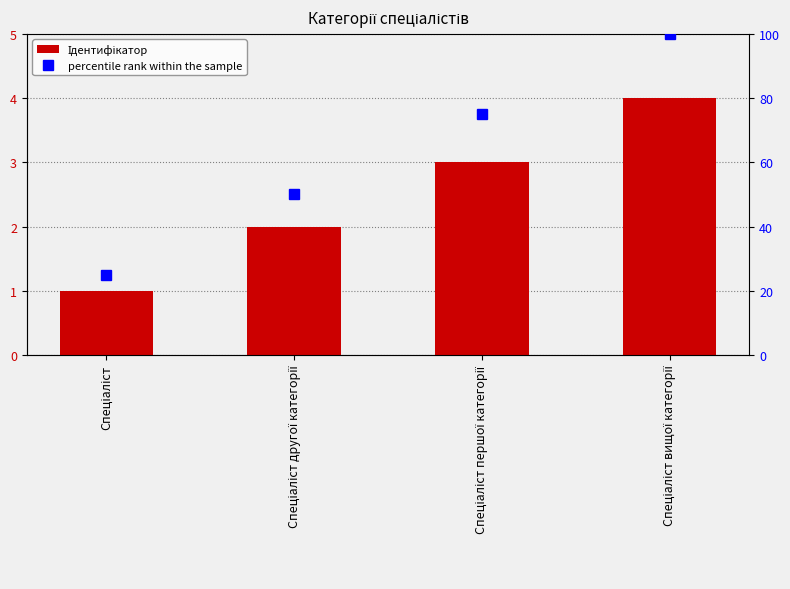

Does the chart contain stacked bars?

No